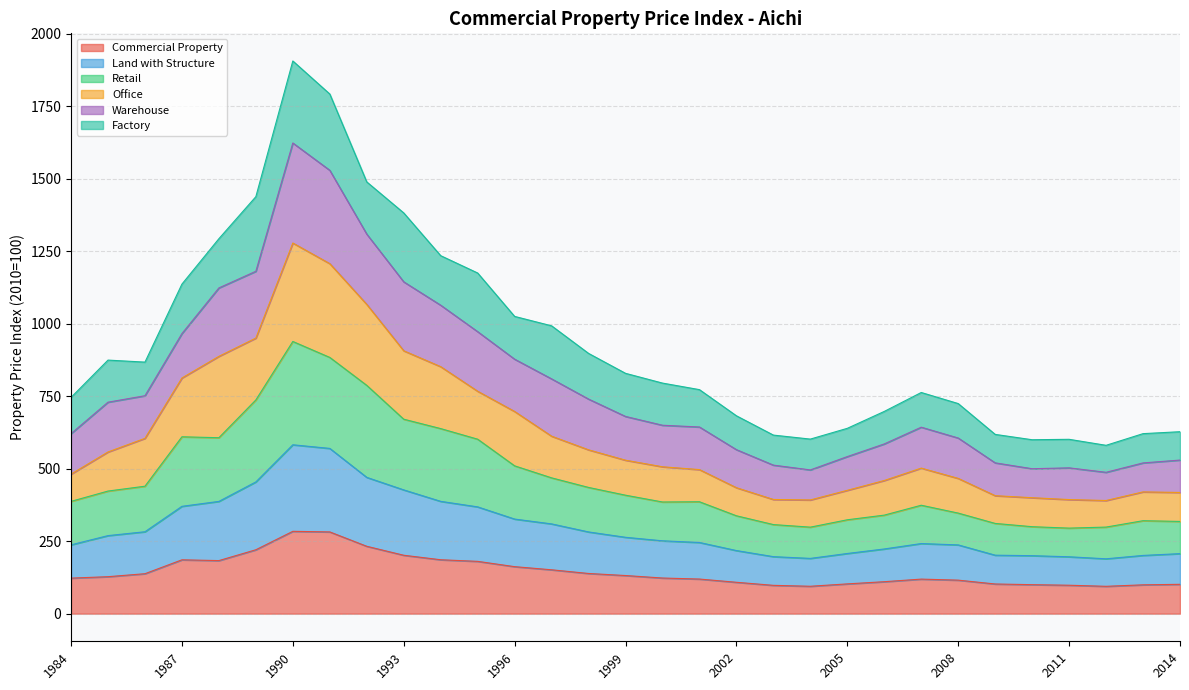

What is the minimum value for Commercial Property?

94.3